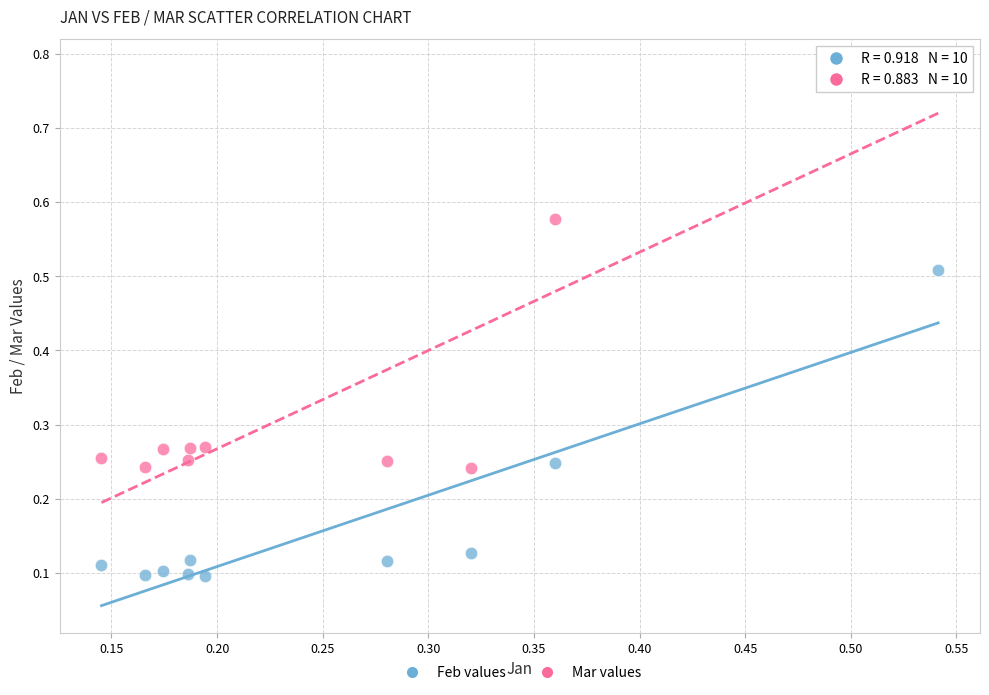

Across all data points, what is the range of X values (max minus min)?

0.4